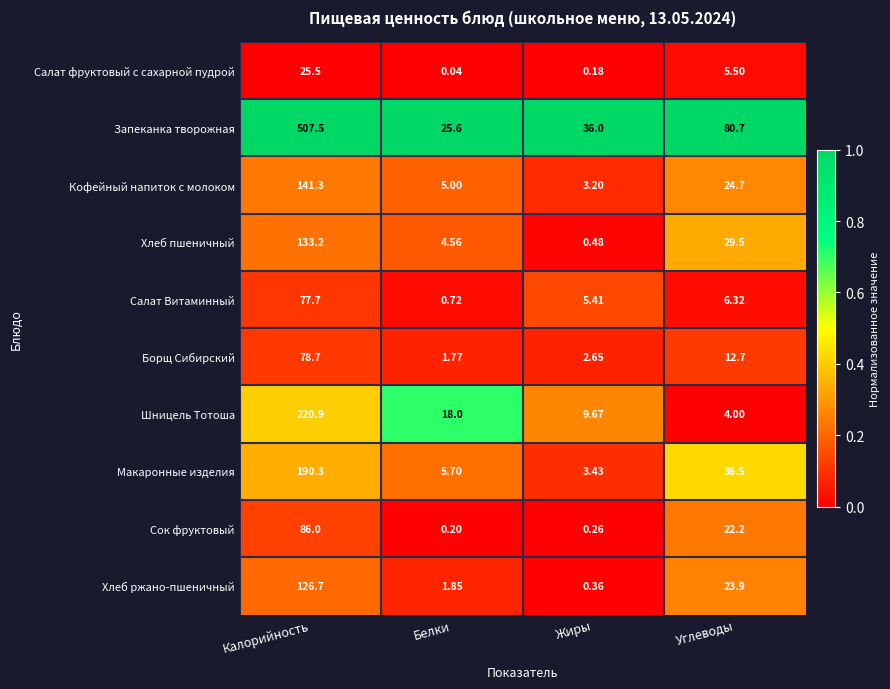

How many data points does each series have?

4